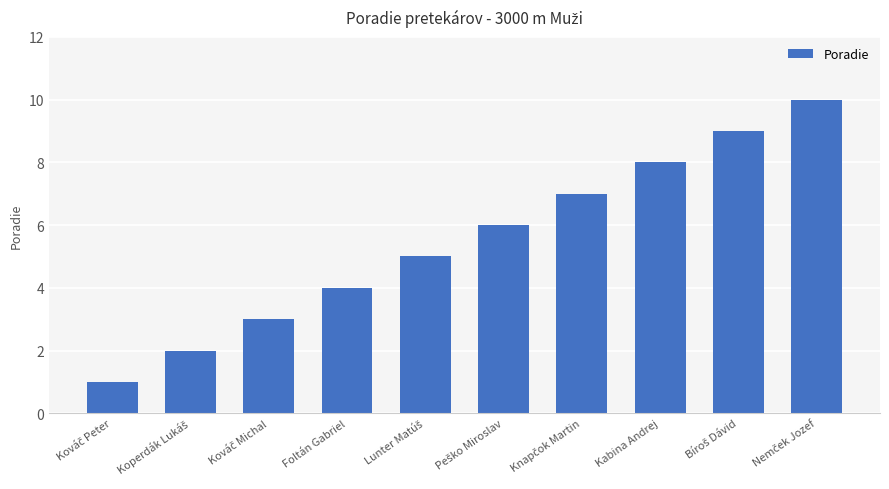

What is the approximate value at Foltán Gabriel?

4